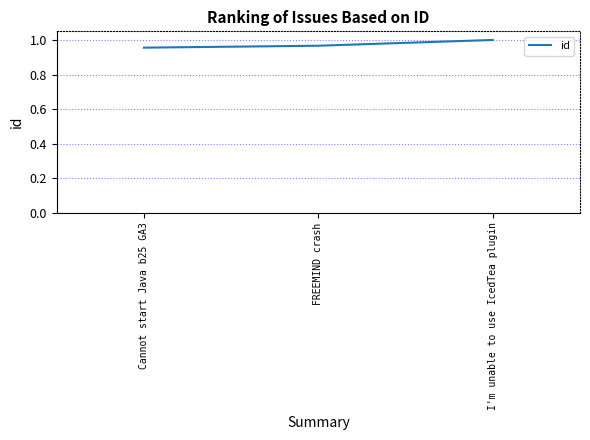

How many lines are shown in the chart?

1